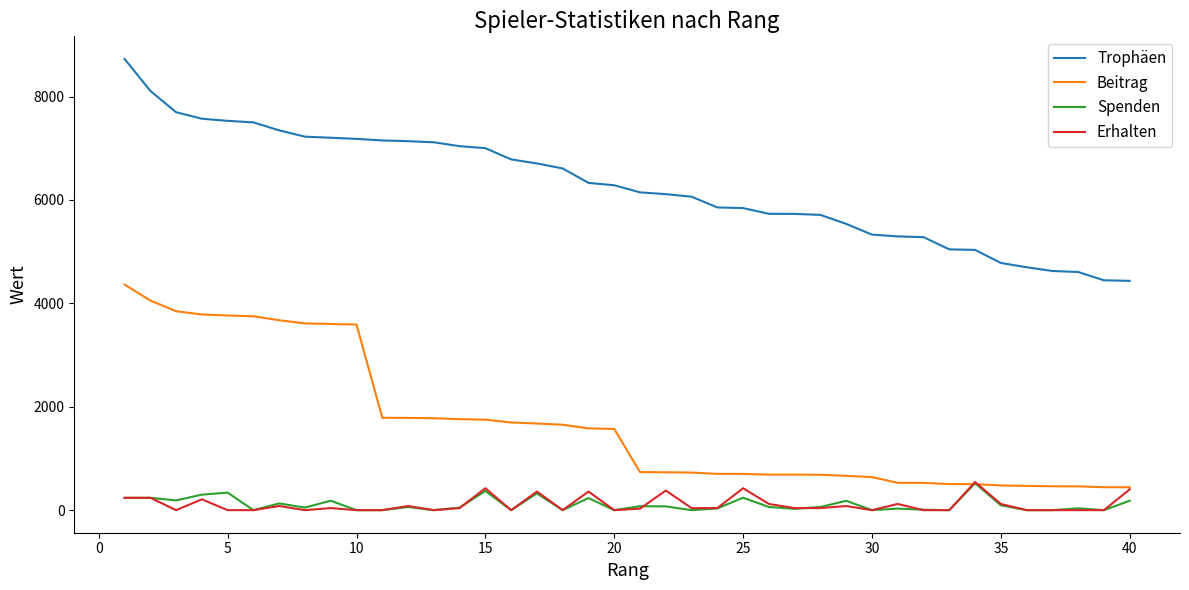

True or false: Erhalten and Trophäen intersect in this chart.

False